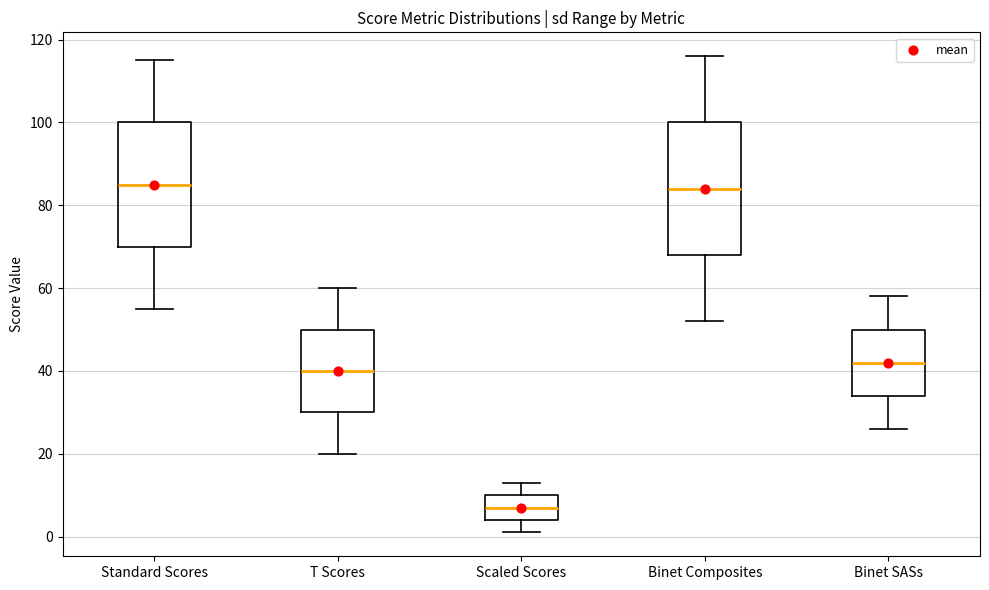

Reading left to right, read every box against the y-axis: the position of its median line, the range the box covers, and the ends of its whiskers. The values are not printed on the chart, so give them approximately, as read against the axis.

Standard Scores: median 86, box 70 to 100, whiskers 56 to 116
T Scores: median 40, box 30 to 50, whiskers 20 to 60
Scaled Scores: median 8, box 4 to 10, whiskers 2 to 14
Binet Composites: median 84, box 68 to 100, whiskers 52 to 116
Binet SASs: median 42, box 34 to 50, whiskers 26 to 58